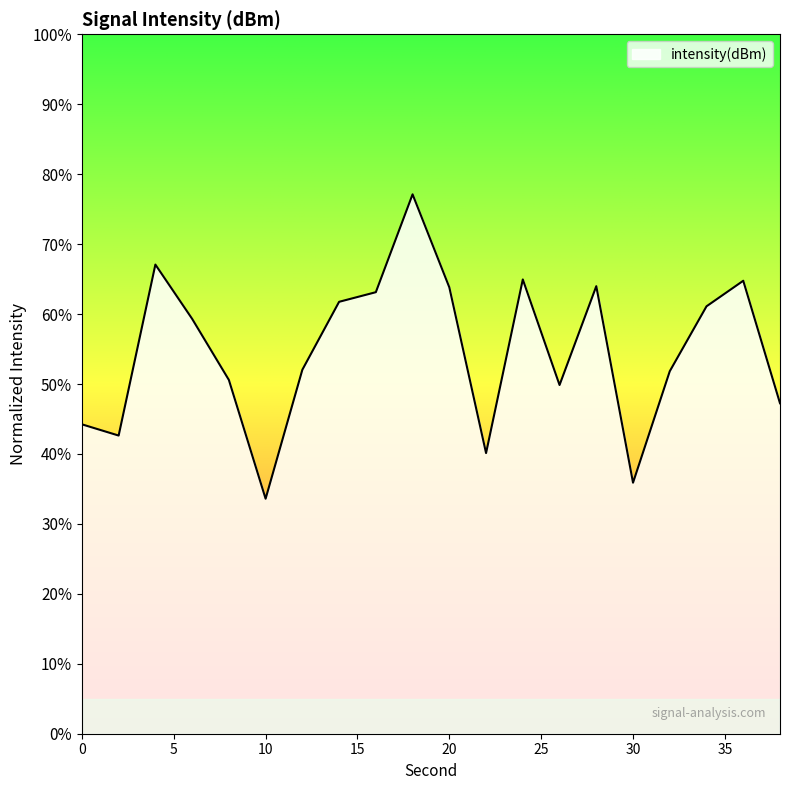

What is the smallest value displayed?

33.6